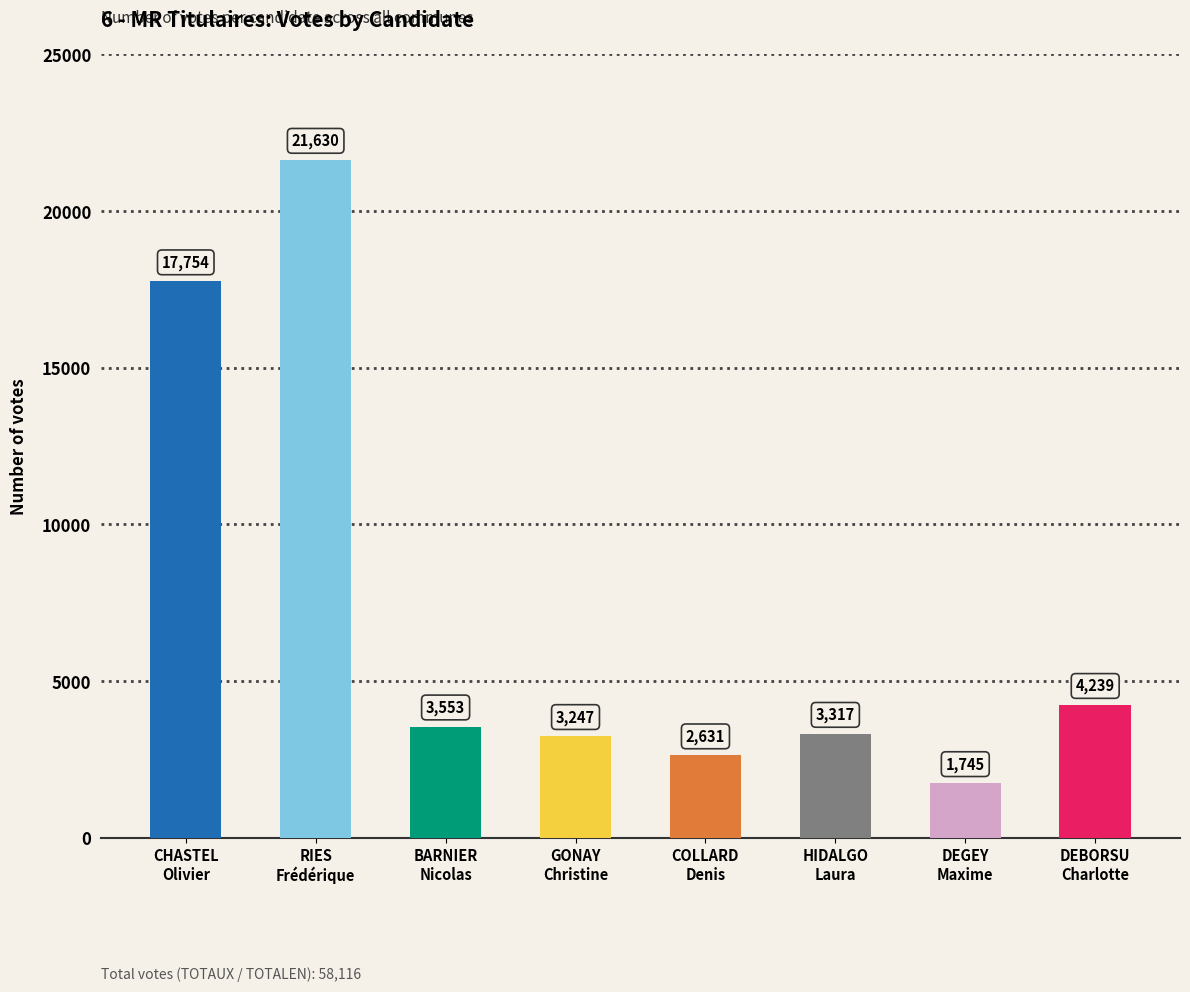

What is the difference between the second highest and minimum values?

16009